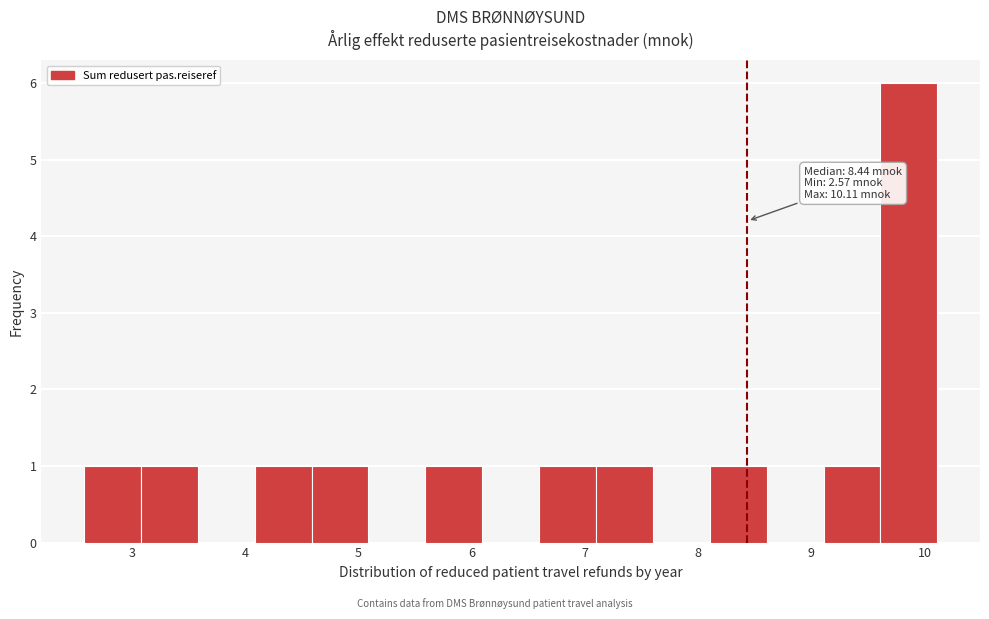

Which range on the x-axis has the tallest bar?

9.6 to 10.1